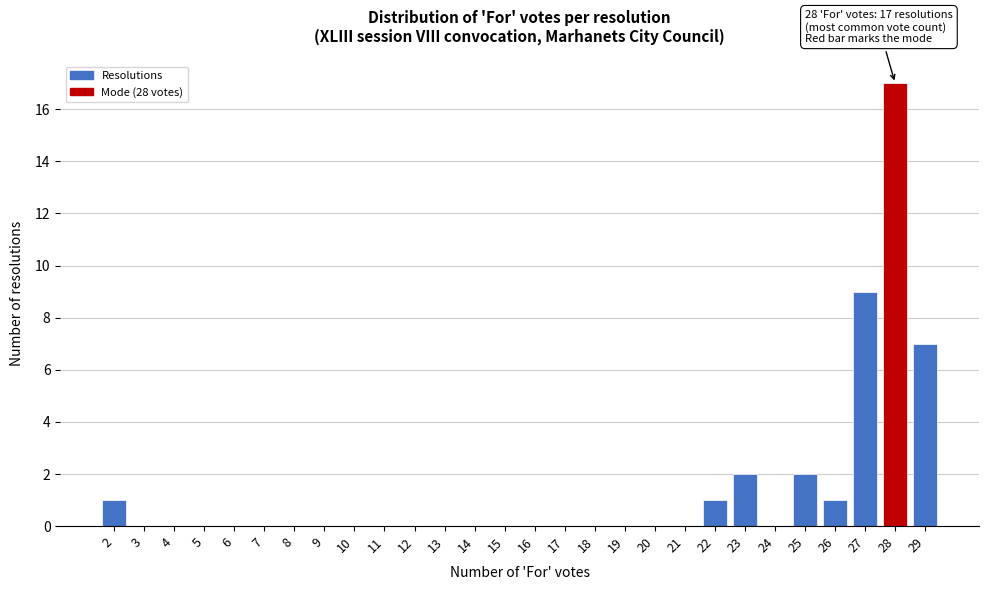

Over which range of the x-axis is the bar tallest?

27.5 to 28.5